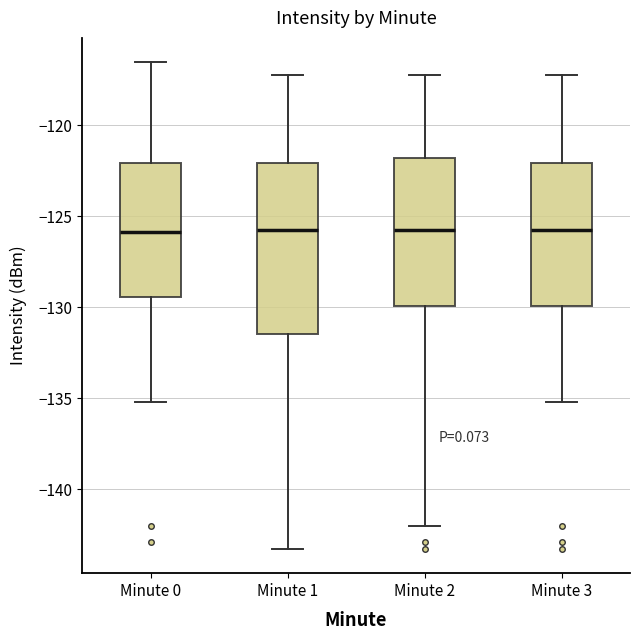

Where is the lower edge of the box for Minute 3 on the y-axis? The values are not printed on the chart, so give them approximately, as read against the axis.

-130.0